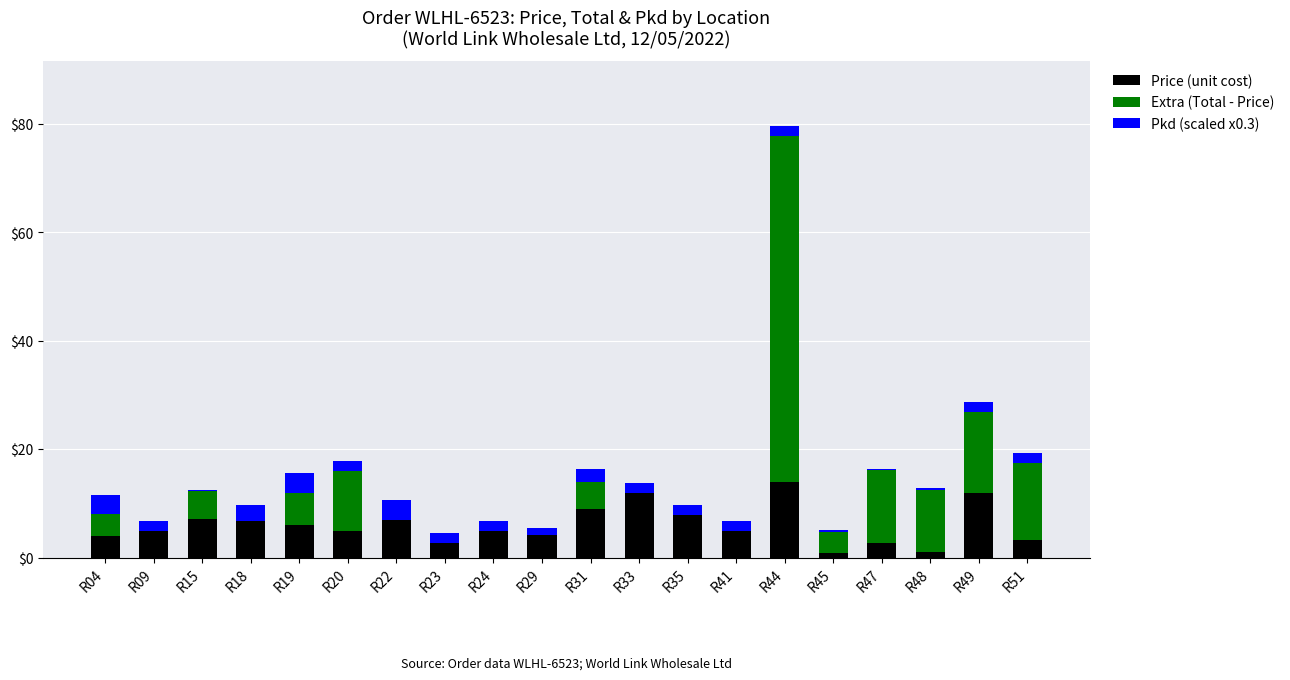

The Price (unit cost) series shows 8.4 at R33. True or false?

False